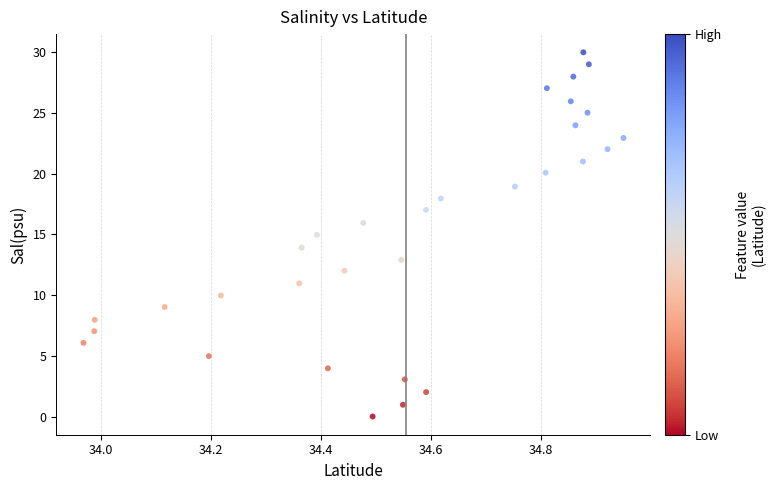

What is the range of X values (max minus min)?

1.0